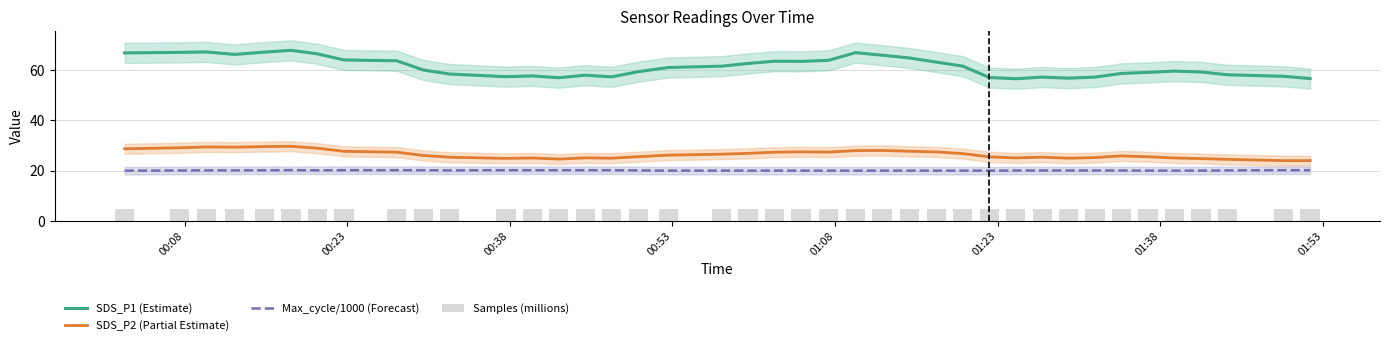

How many categories are shown in the chart?

40